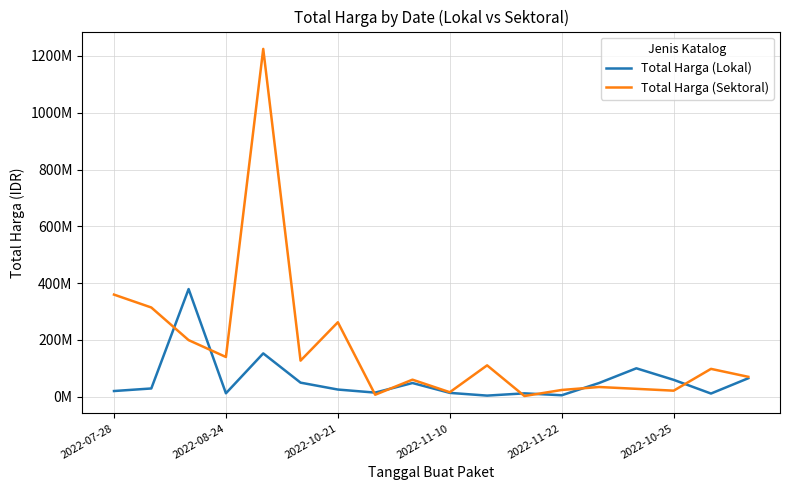

Where does the Total Harga (Sektoral) series first go above 98000000?

2022-07-28